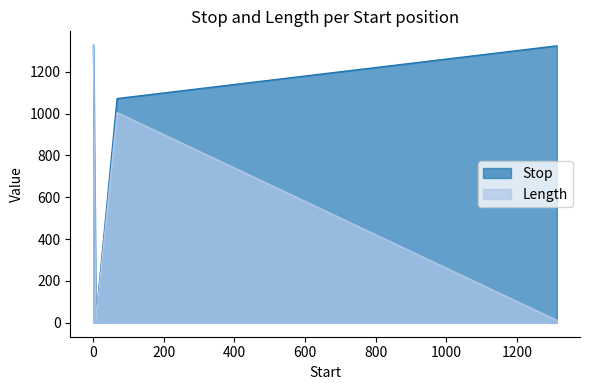

Rank the categories by Stop value from highest to lowest.

1, 1313, 68, 8